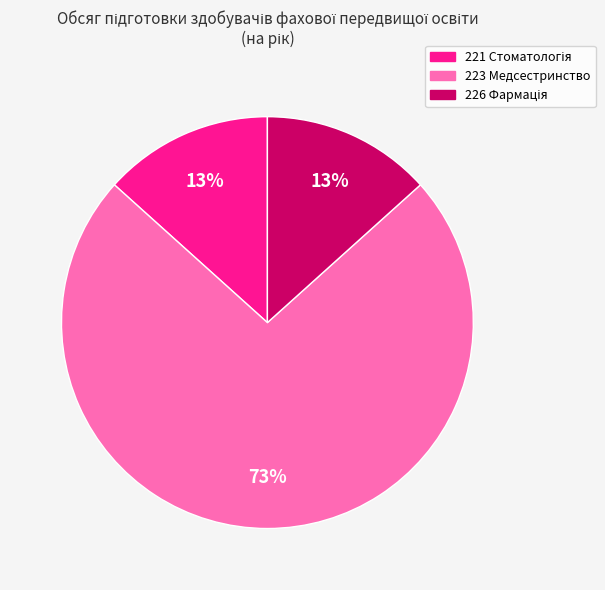

How many segments does this pie chart have?

3